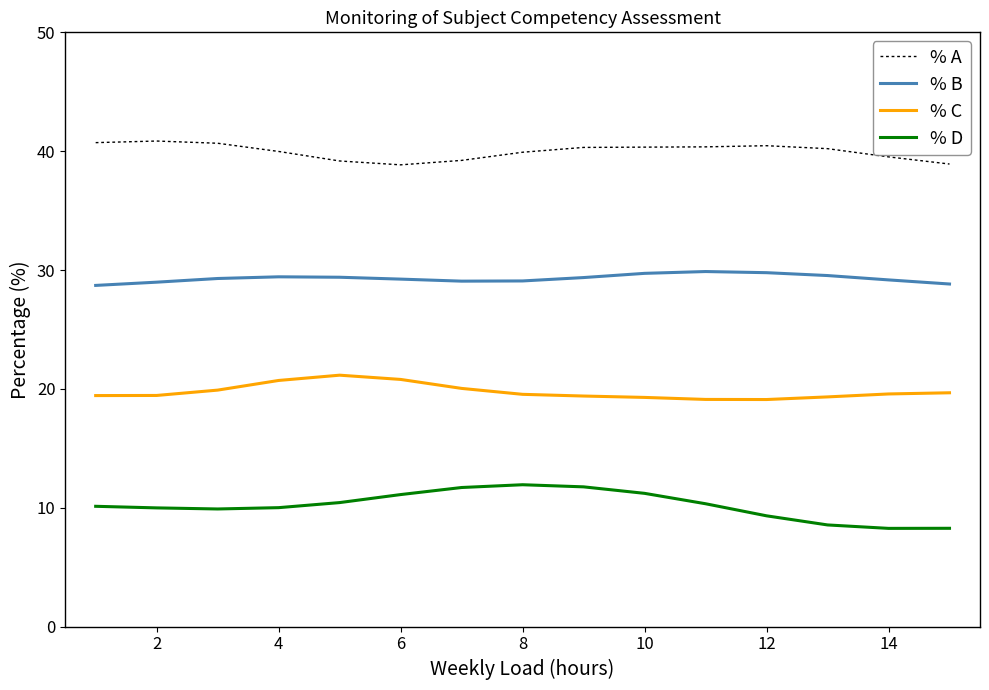

Which series has the largest range (max minus min)?

% D